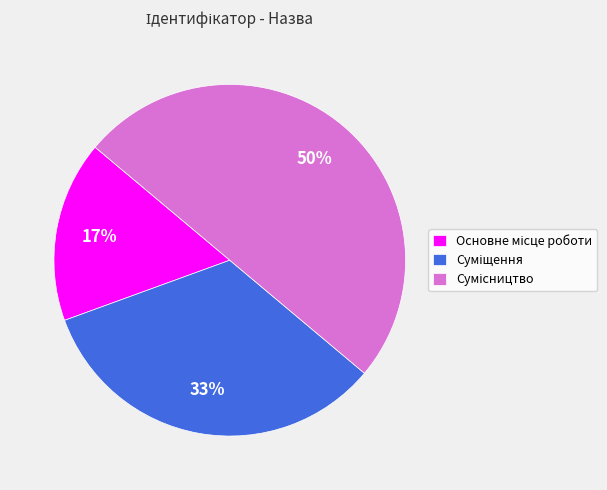

To the nearest percent, what is the average slice percentage?

33%